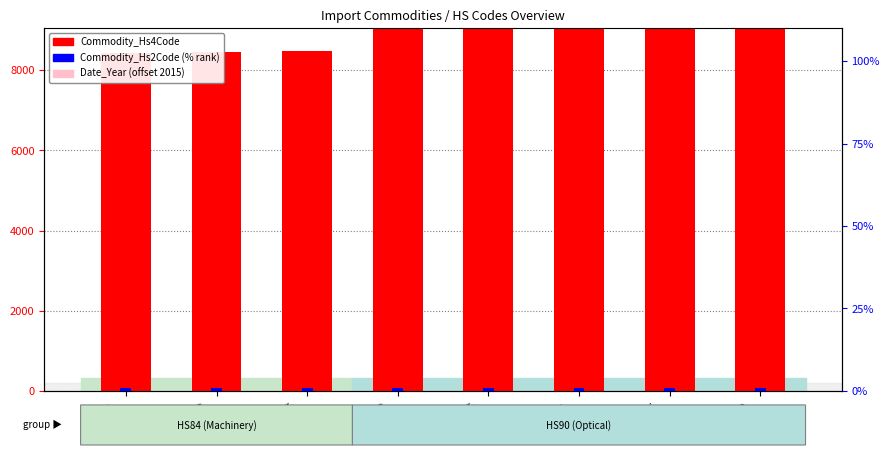

Rank the series by their maximum value, from highest to lowest.

Commodity_Hs4Code, Date_Year (offset 2015), Commodity_Hs2Code (% of max)